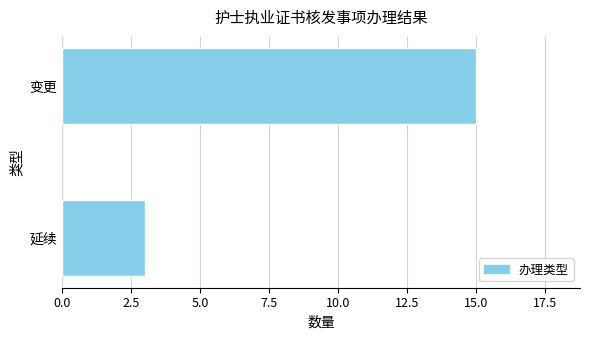

Is it true that the value at 延续 is 5?

False